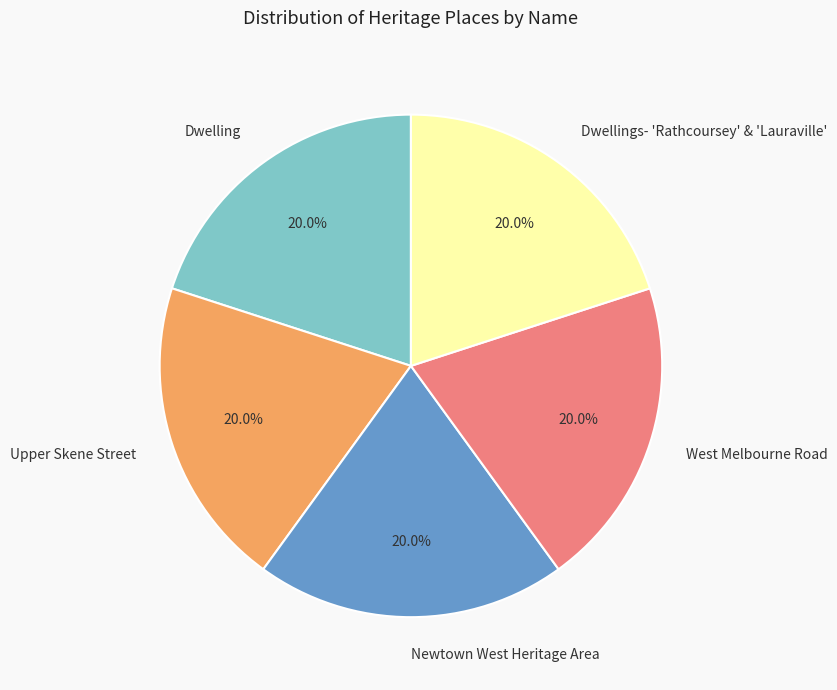

To the nearest percent, what is the combined percentage of Newtown West Heritage Area and West Melbourne Road?

40%